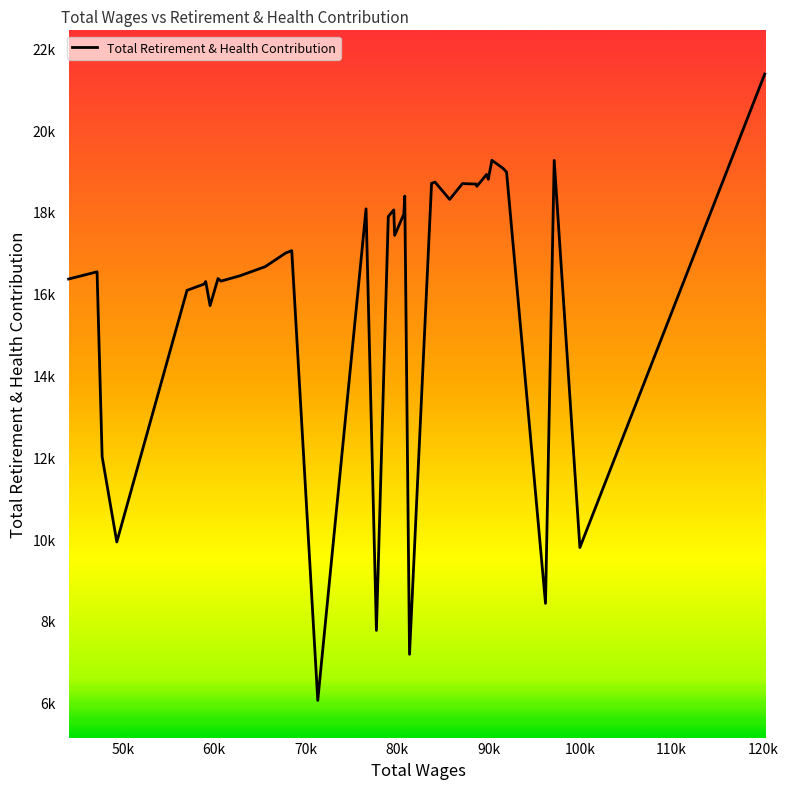

What is the sum of all values?

650743